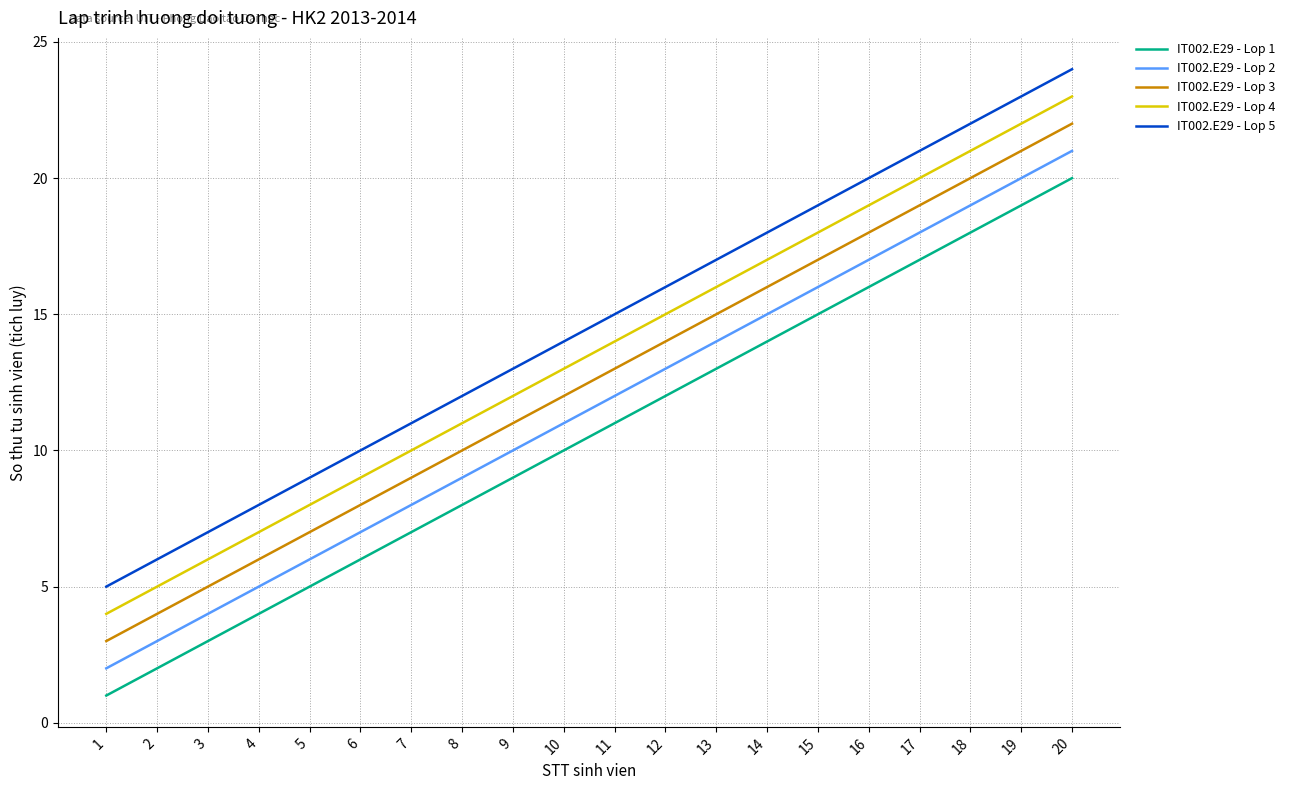

Which category has the highest value in the IT002.E29 - Lop 4 series?

20